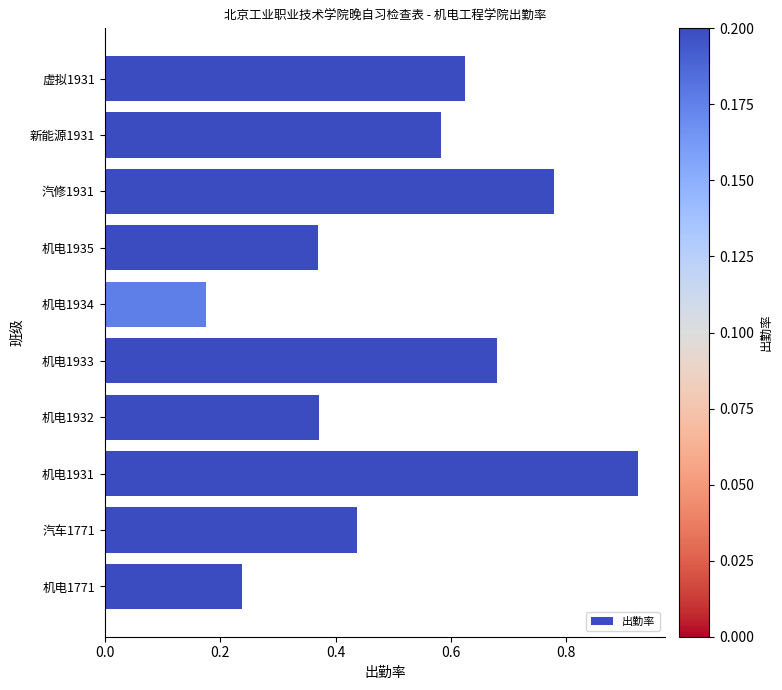

What is the sum of the values at 机电1933 and 虚拟1931?

1.3